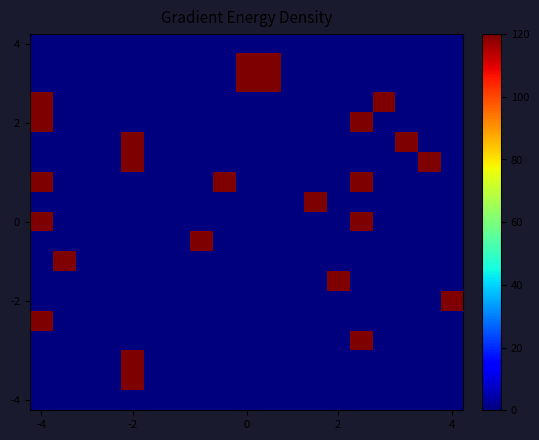

How many categories are shown in the chart?

19